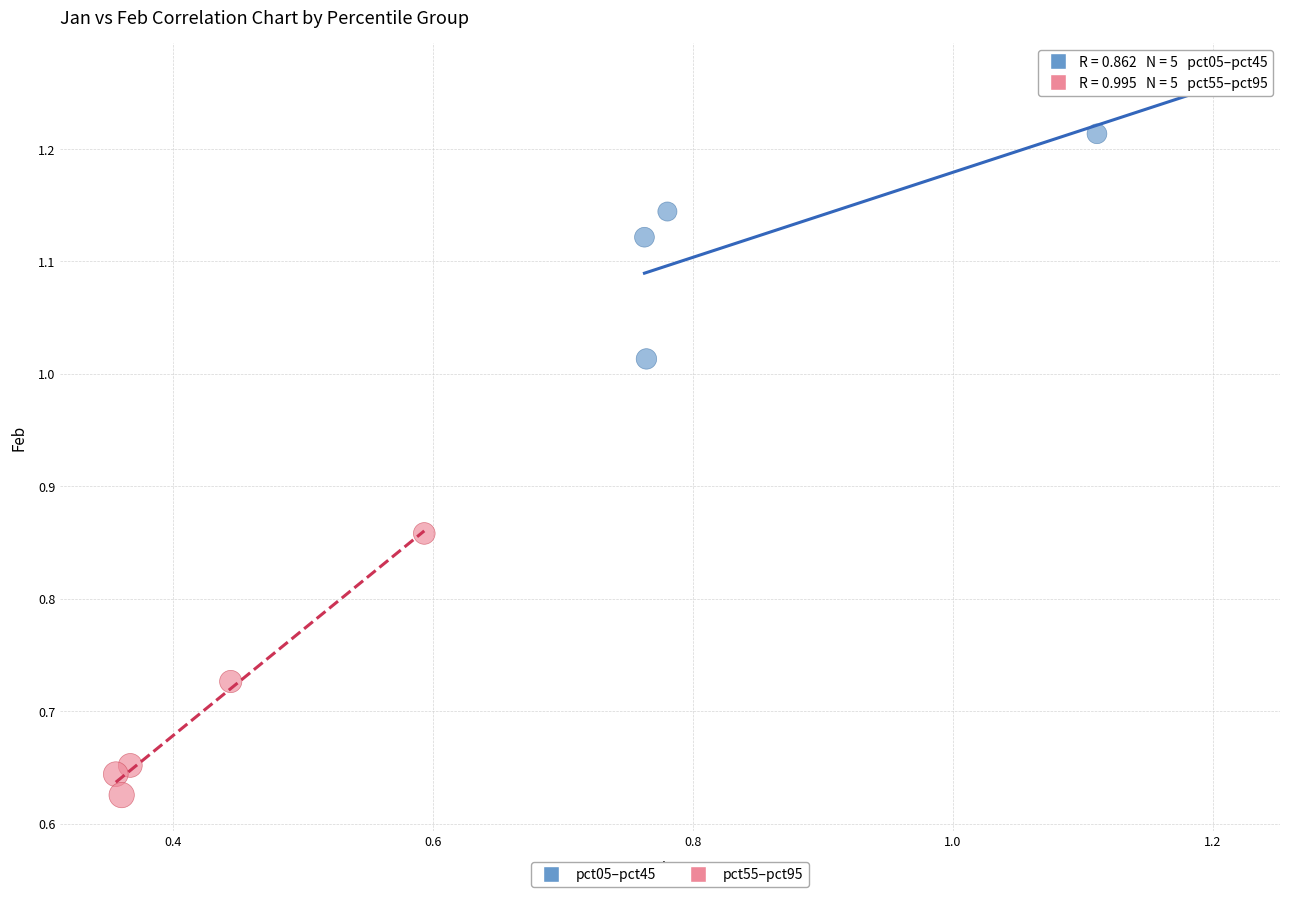

Which series has the widest spread of Y values?

pct05–pct45